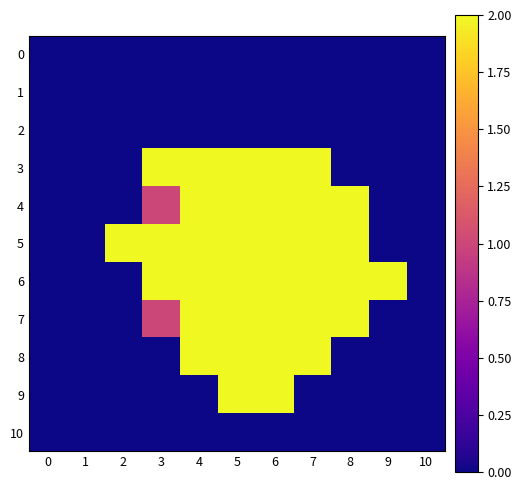

Reading left to right, extract all data points from this chart.

0: 0=0	1=0	2=0	3=0	4=0	5=0	6=0	7=0	8=0	9=0	10=0
1: 0=0	1=0	2=0	3=0	4=0	5=0	6=0	7=0	8=0	9=0	10=0
2: 0=0	1=0	2=0	3=0	4=0	5=0	6=0	7=0	8=0	9=0	10=0
3: 0=0	1=0	2=0	3=2	4=2	5=2	6=2	7=2	8=0	9=0	10=0
4: 0=0	1=0	2=0	3=1	4=2	5=2	6=2	7=2	8=2	9=0	10=0
5: 0=0	1=0	2=2	3=2	4=2	5=2	6=2	7=2	8=2	9=0	10=0
6: 0=0	1=0	2=0	3=2	4=2	5=2	6=2	7=2	8=2	9=2	10=0
7: 0=0	1=0	2=0	3=1	4=2	5=2	6=2	7=2	8=2	9=0	10=0
8: 0=0	1=0	2=0	3=0	4=2	5=2	6=2	7=2	8=0	9=0	10=0
9: 0=0	1=0	2=0	3=0	4=0	5=2	6=2	7=0	8=0	9=0	10=0
10: 0=0	1=0	2=0	3=0	4=0	5=0	6=0	7=0	8=0	9=0	10=0